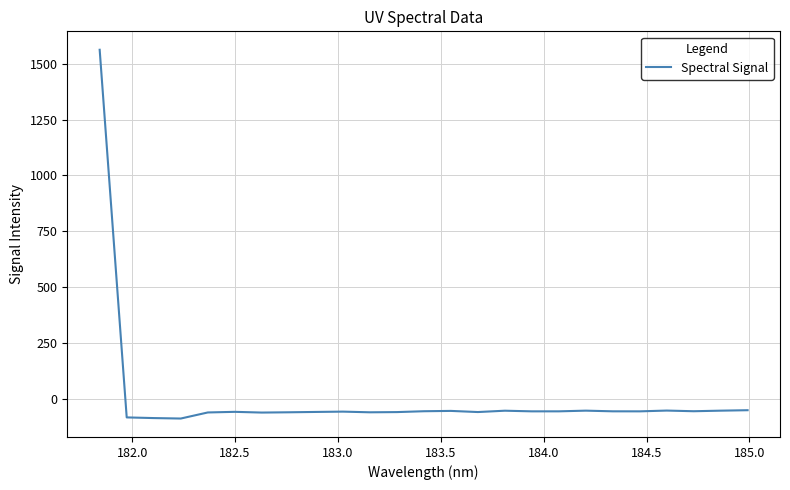

What is the smallest value displayed?

-89.6